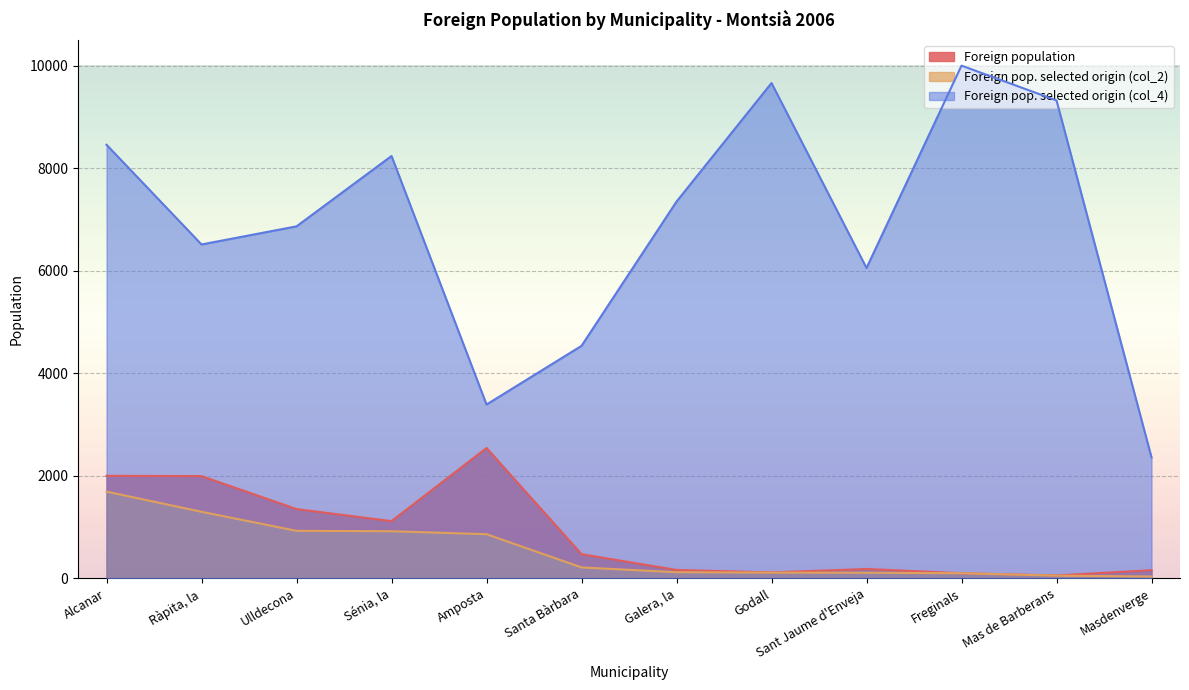

The value of Foreign pop. selected origin (col_4) at Sant Jaume d'Enveja is 6054. True or false?

True